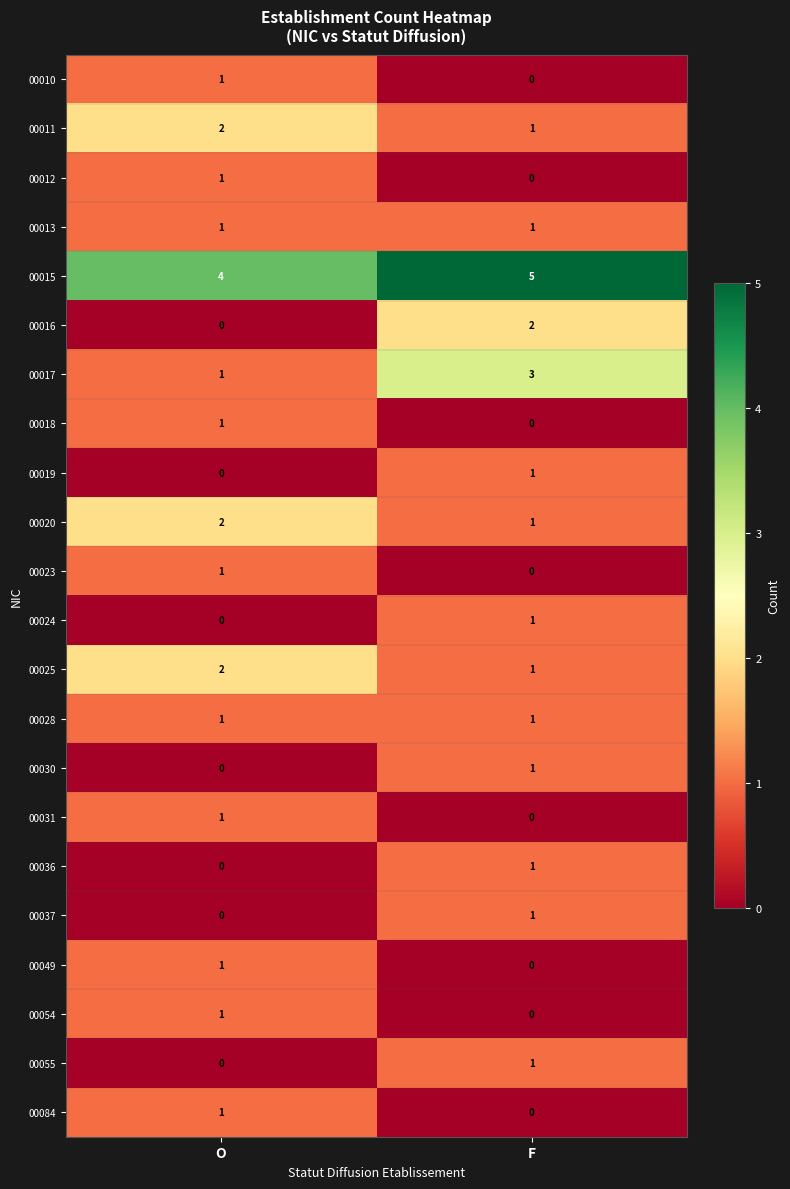

Is it true that 00023 equals 0 at F?

True